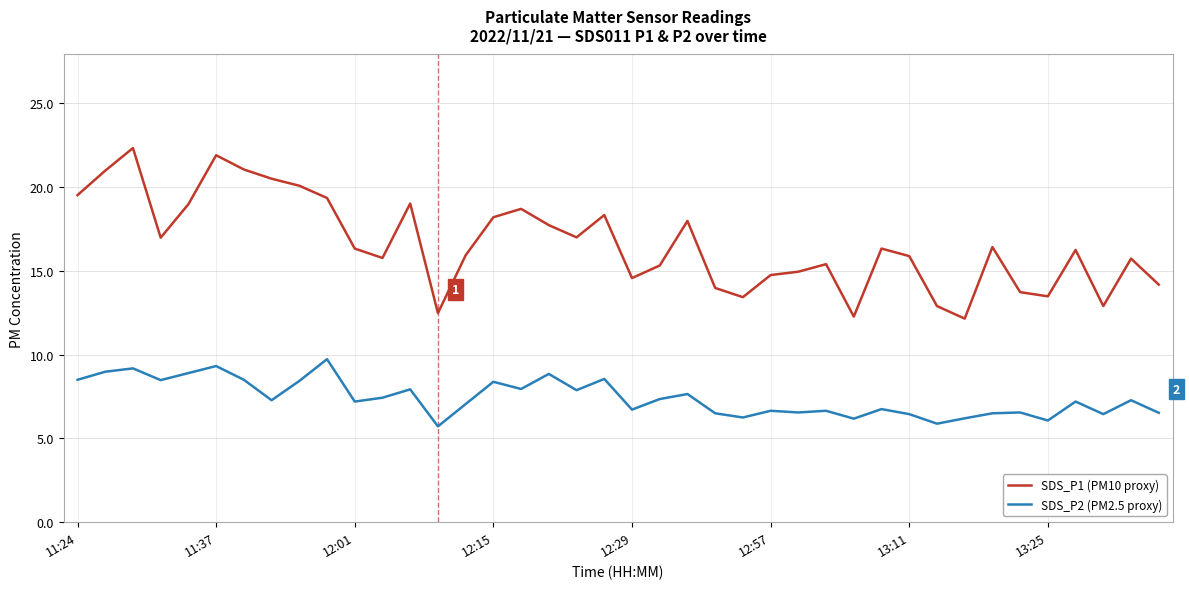

True or false: SDS_P1 (PM10 proxy) and SDS_P2 (PM2.5 proxy) intersect in this chart.

False